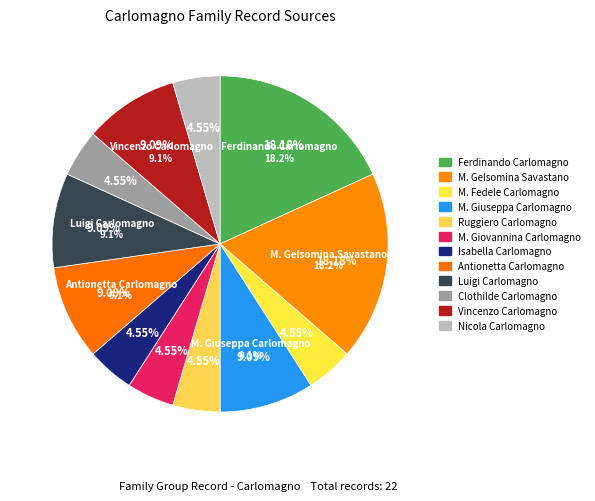

To the nearest percent, what is the average slice percentage?

8%